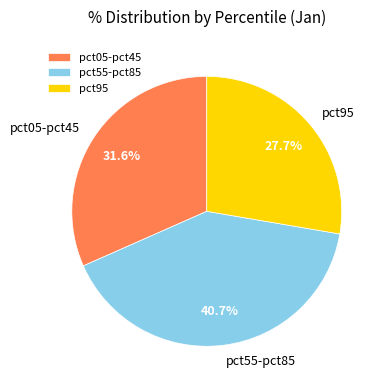

What is the largest slice in the pie chart?

pct55-pct85